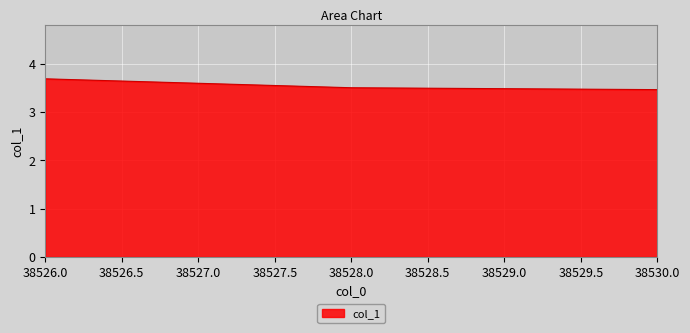

Reading left to right, what are all the values shown in this chart?

3.7	3.5	3.5